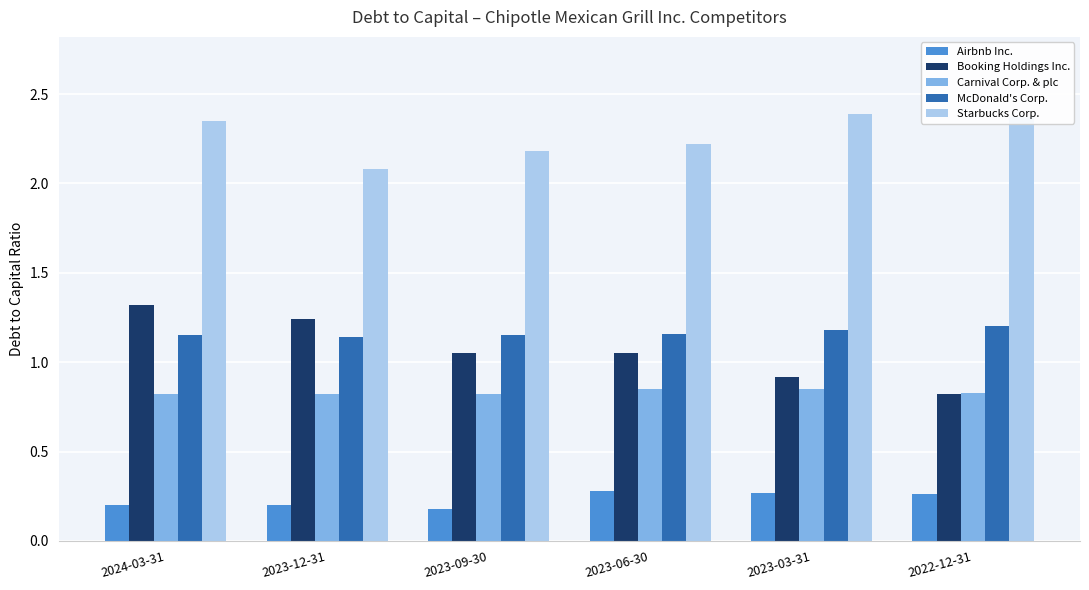

Is it true that Carnival Corp. & plc equals 0.8 at 2022-12-31?

True